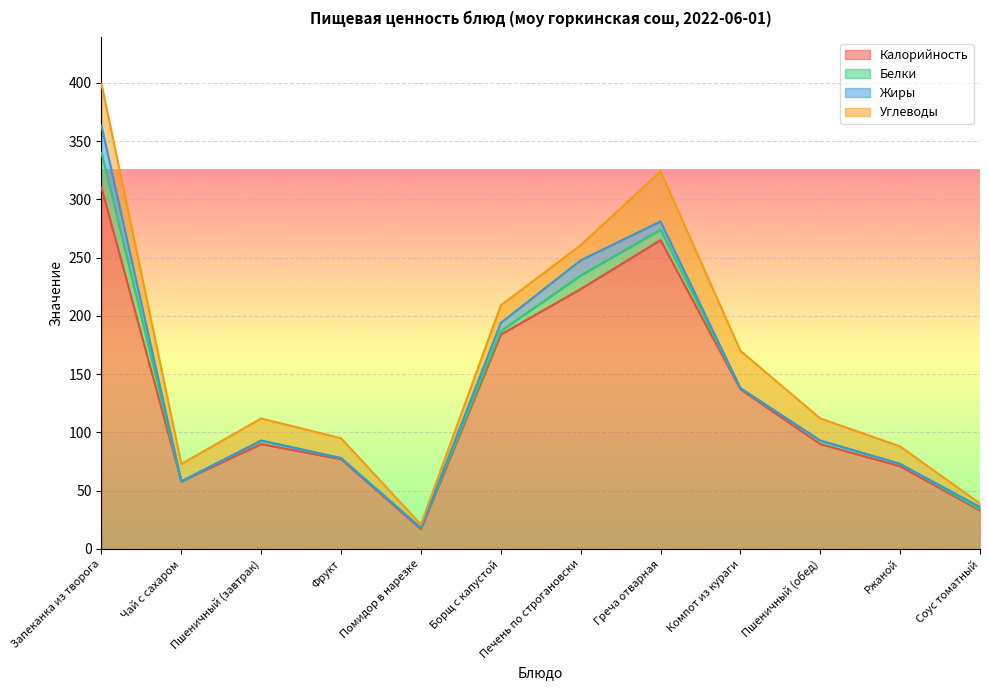

Read the Жиры value at Греча отварная.

7.0